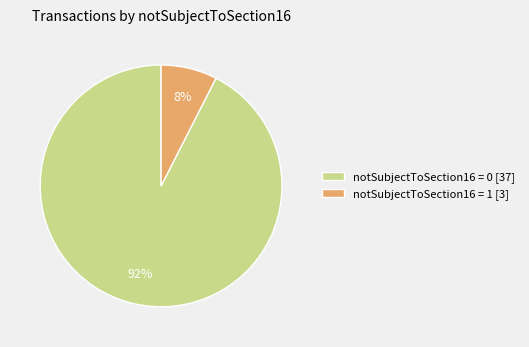

Rank the categories by value from highest to lowest.

notSubjectToSection16 = 0 [37], notSubjectToSection16 = 1 [3]